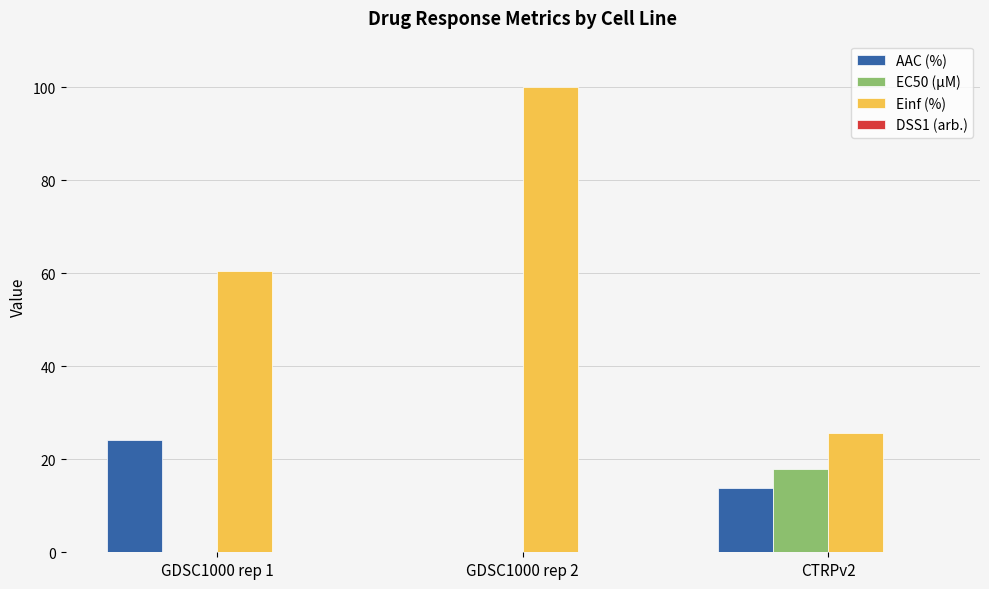

Where is Einf (%) nearest to the value 62?

GDSC1000 rep 1